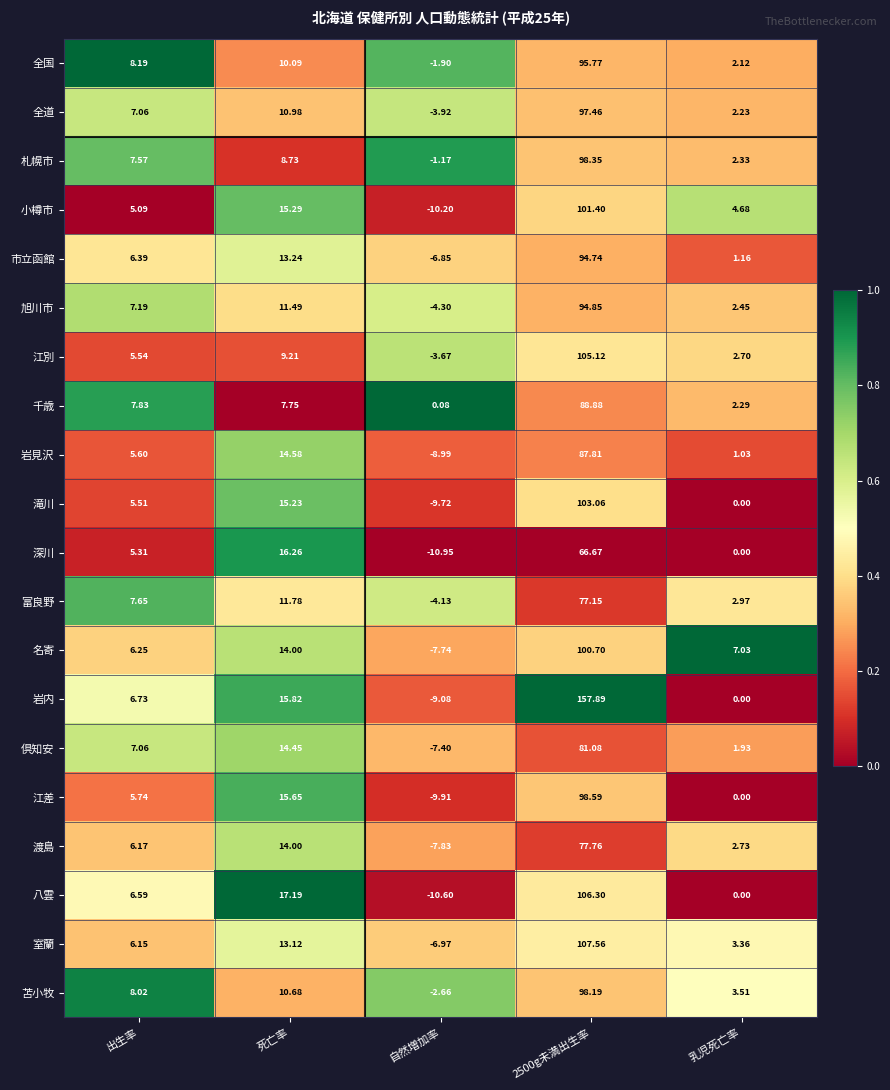

Rank the series by their maximum value, from lowest to highest.

深川, 富良野, 渡島, 倶知安, 岩見沢, 千歳, 市立函館, 旭川市, 全国, 全道, 苫小牧, 札幌市, 江差, 名寄, 小樽市, 滝川, 江別, 八雲, 室蘭, 岩内